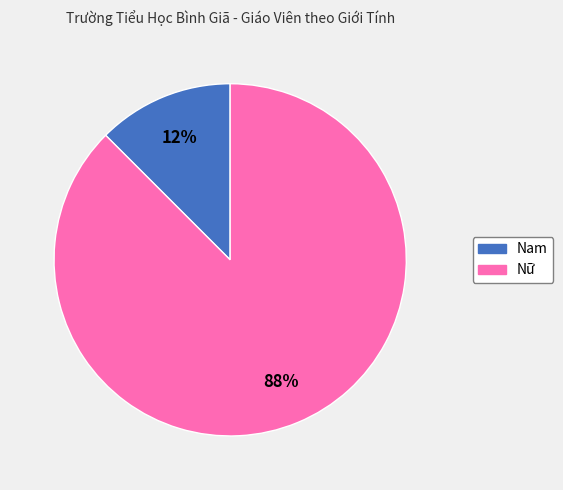

Rank the categories by value from highest to lowest.

Nữ, Nam